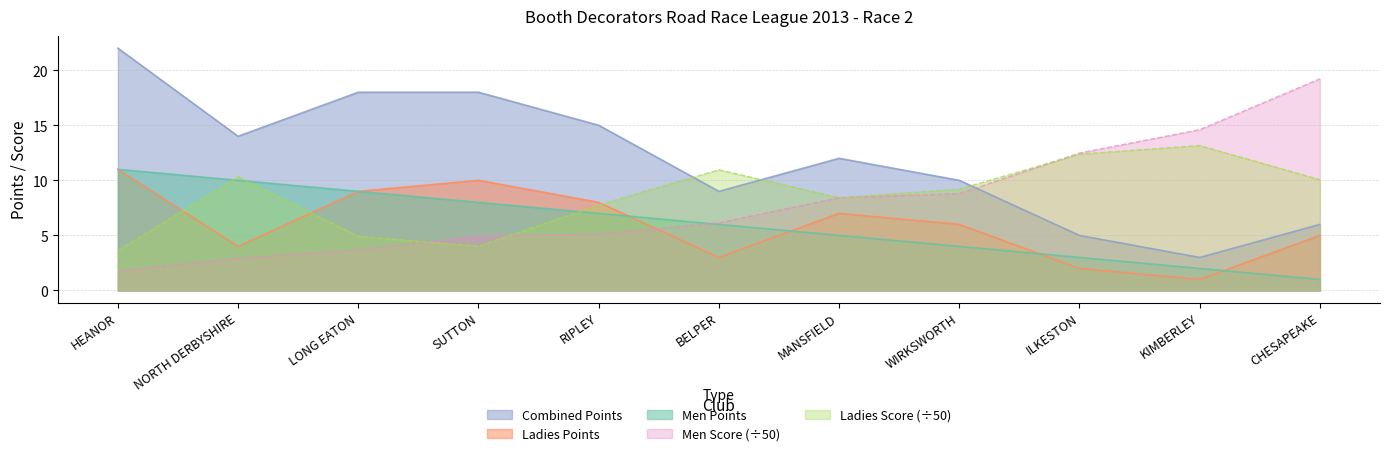

Which category has the lowest value in the Men Points series?

CHESAPEAKE